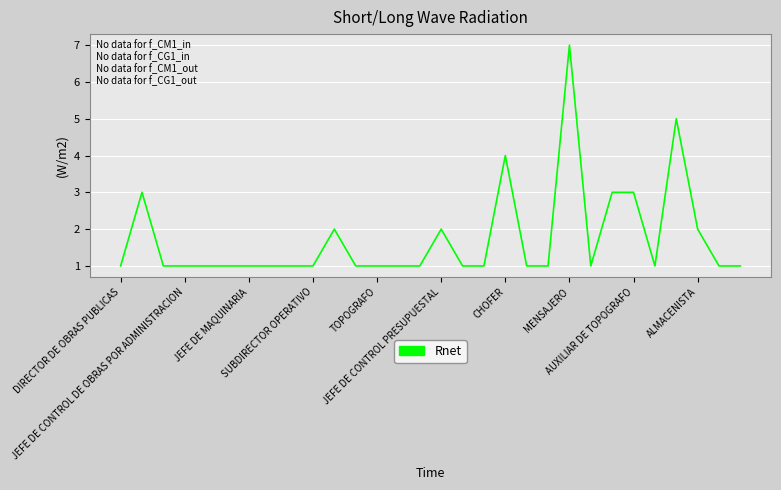

What is the greatest value displayed?

7